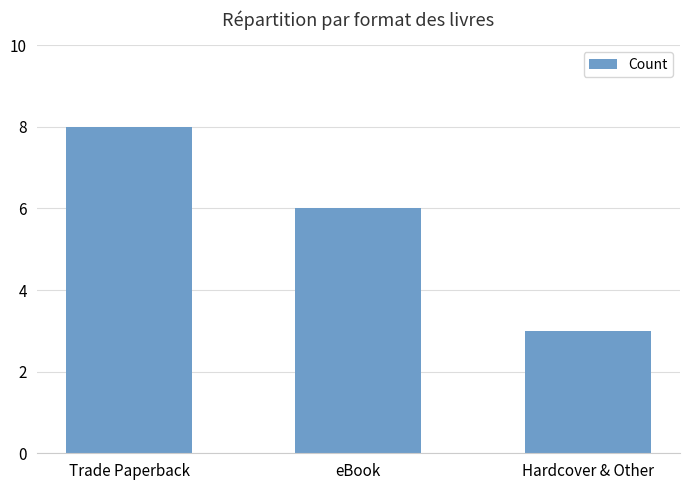

Which label corresponds to the largest value in the chart?

Trade Paperback